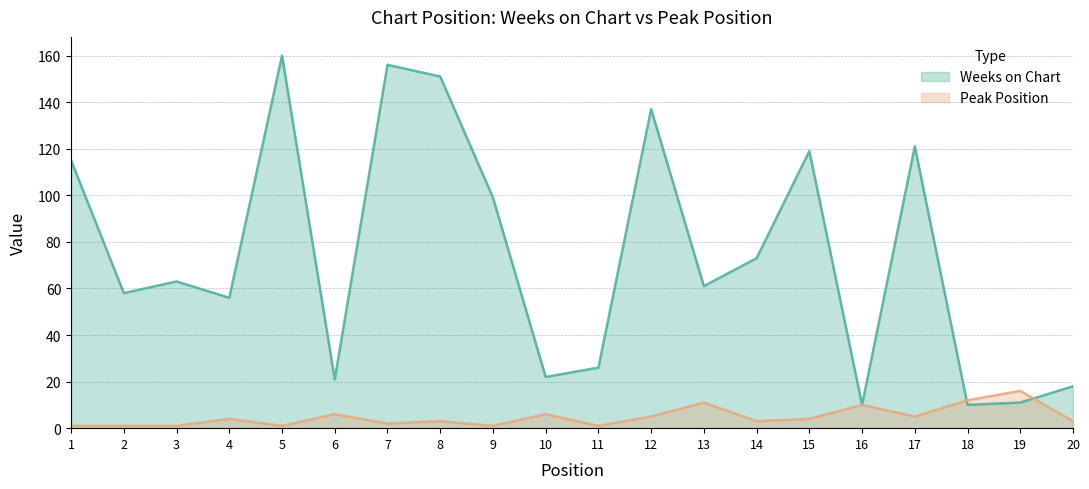

List the labels in order of Peak Position value, smallest first.

1, 2, 3, 5, 9, 11, 7, 8, 14, 20, 4, 15, 12, 17, 6, 10, 16, 13, 18, 19